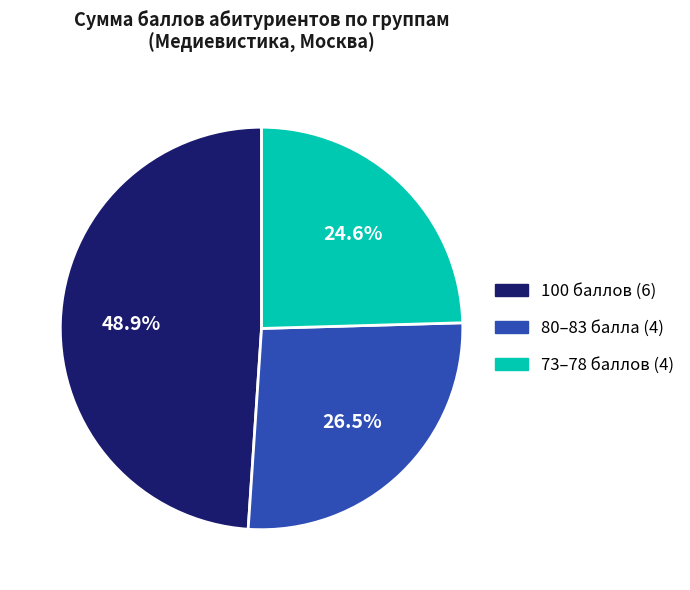

How many slices are in this pie chart?

3